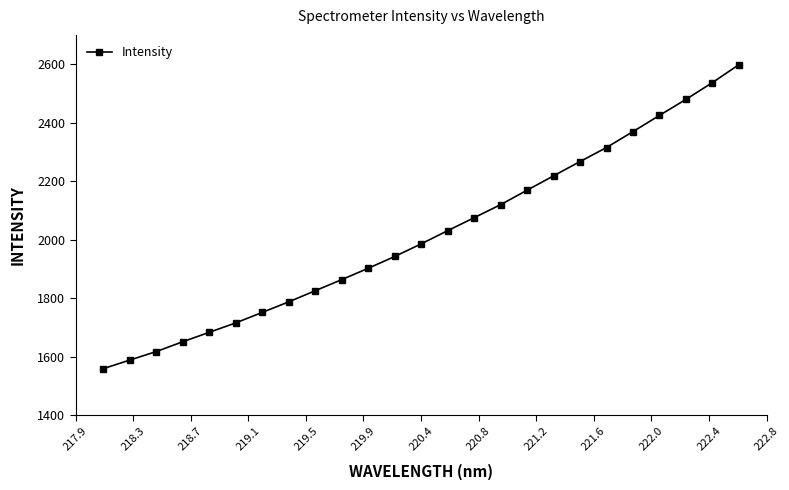

True or false: there are more than 1 points higher than both neighbors.

False